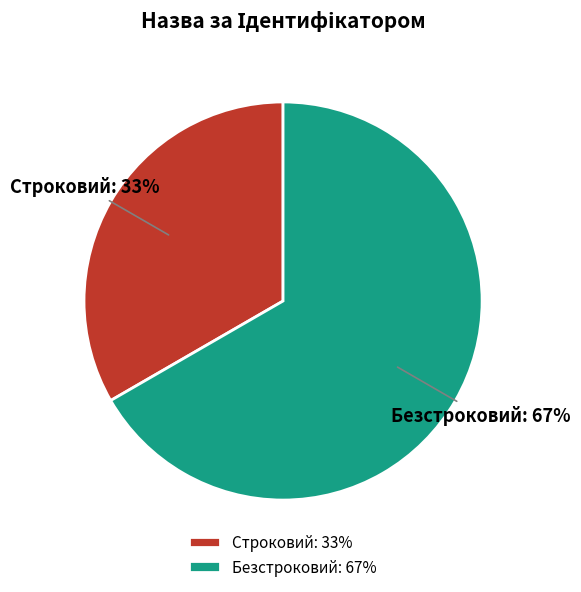

The Строковий slice represents 33% of the pie. True or false?

True